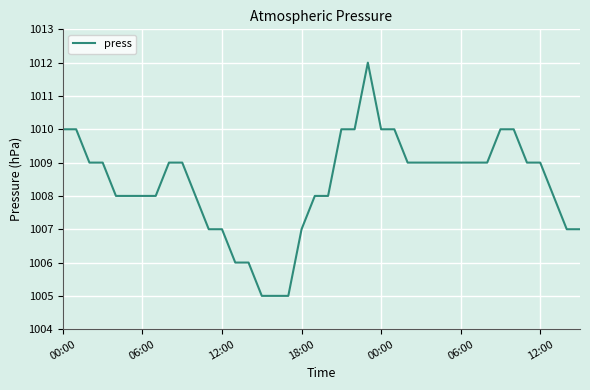

What is the smallest value displayed?

1005